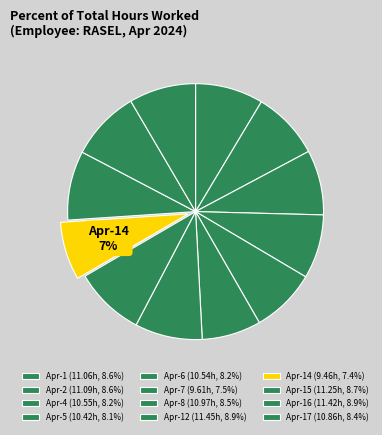

How many segments does this pie chart have?

12